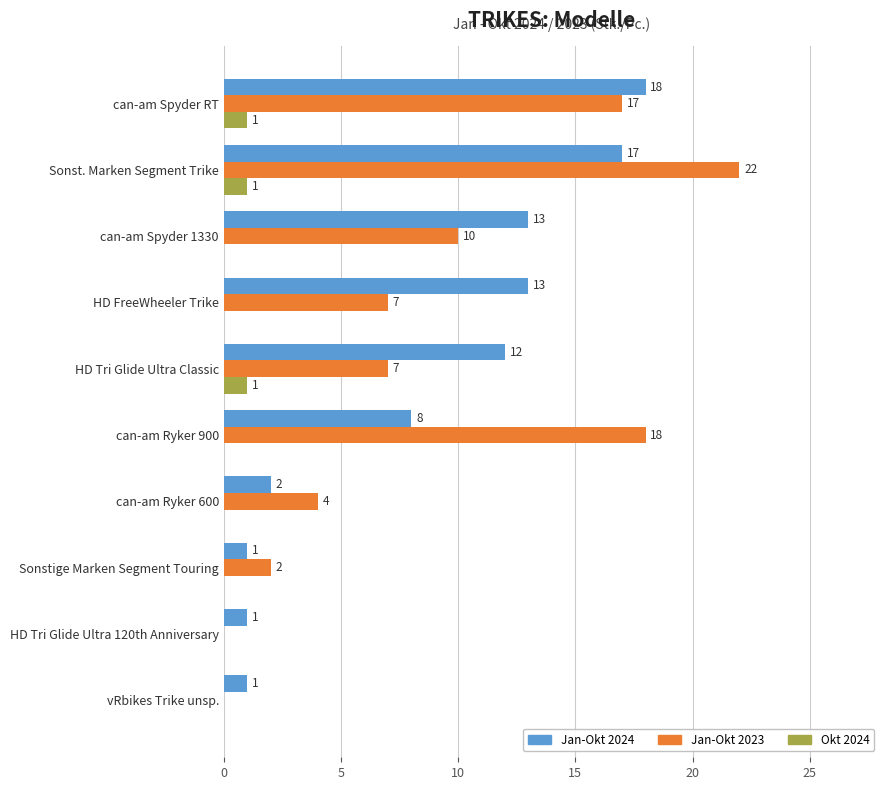

The value of Okt 2024 at Sonstige Marken Segment Touring is 0. True or false?

True